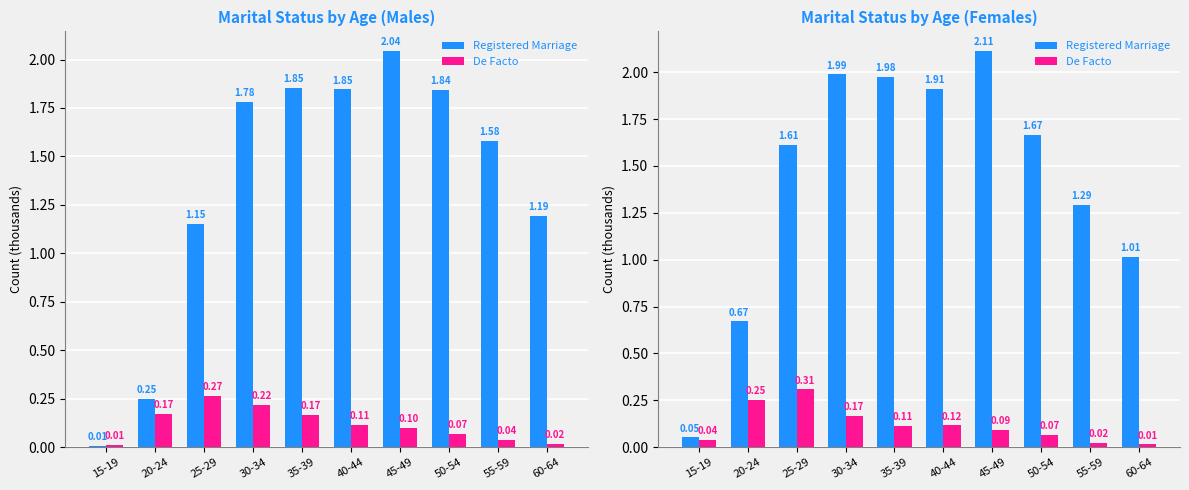

What is the label of the 8th bar from the left?

50-54